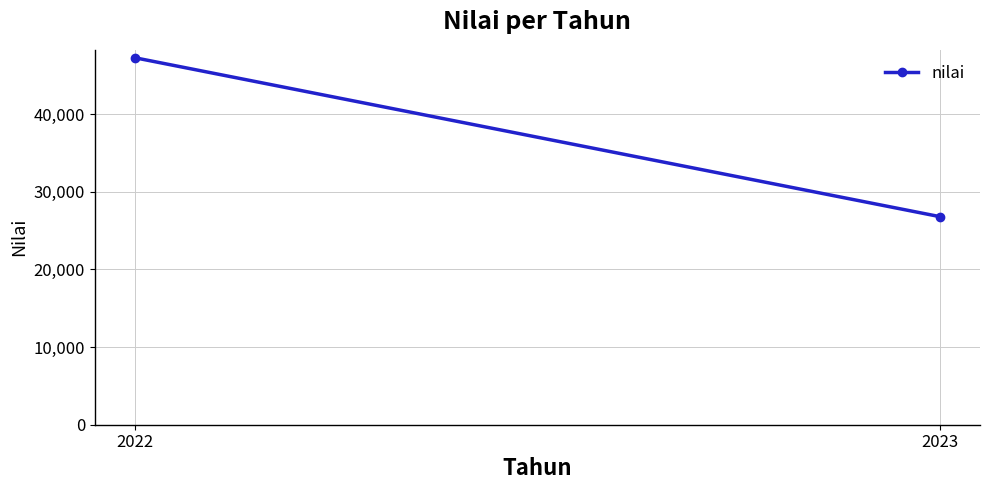

How many lines are shown in the chart?

1